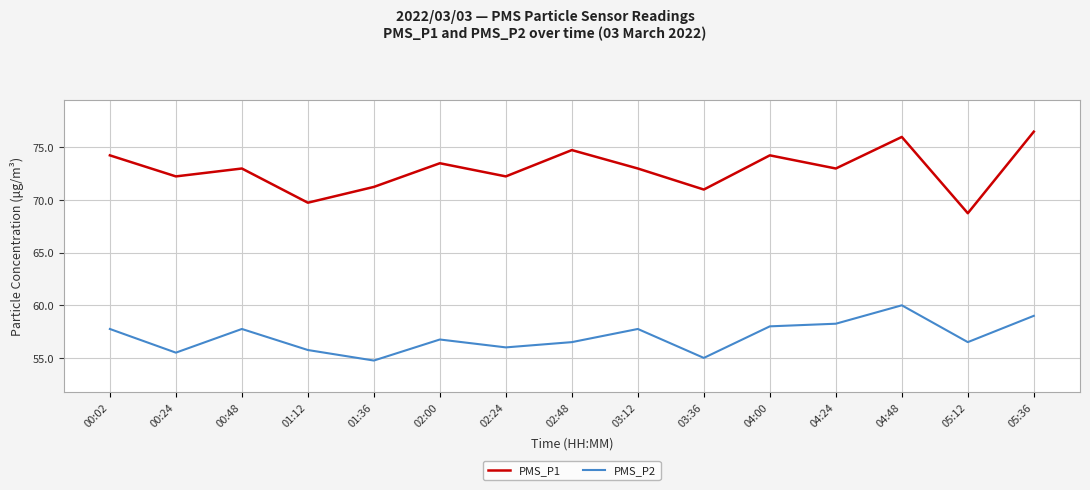

Rank the series by their maximum value, from lowest to highest.

PMS_P2, PMS_P1